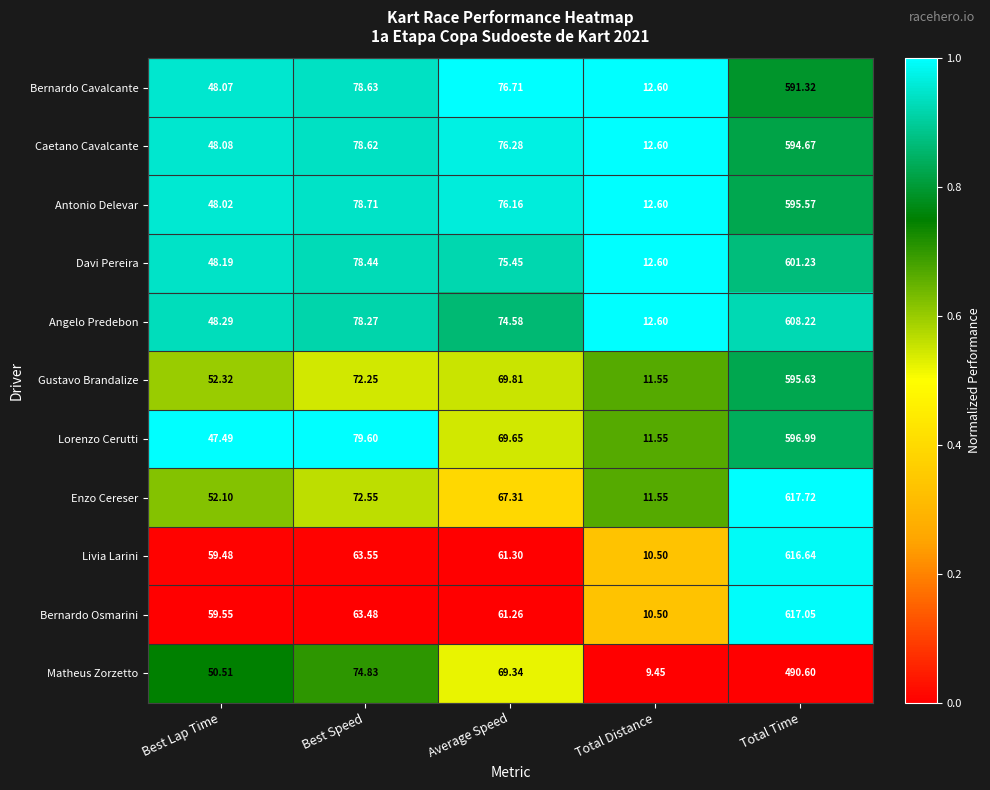

At which category does the chart reach its peak across all series?

Total Time